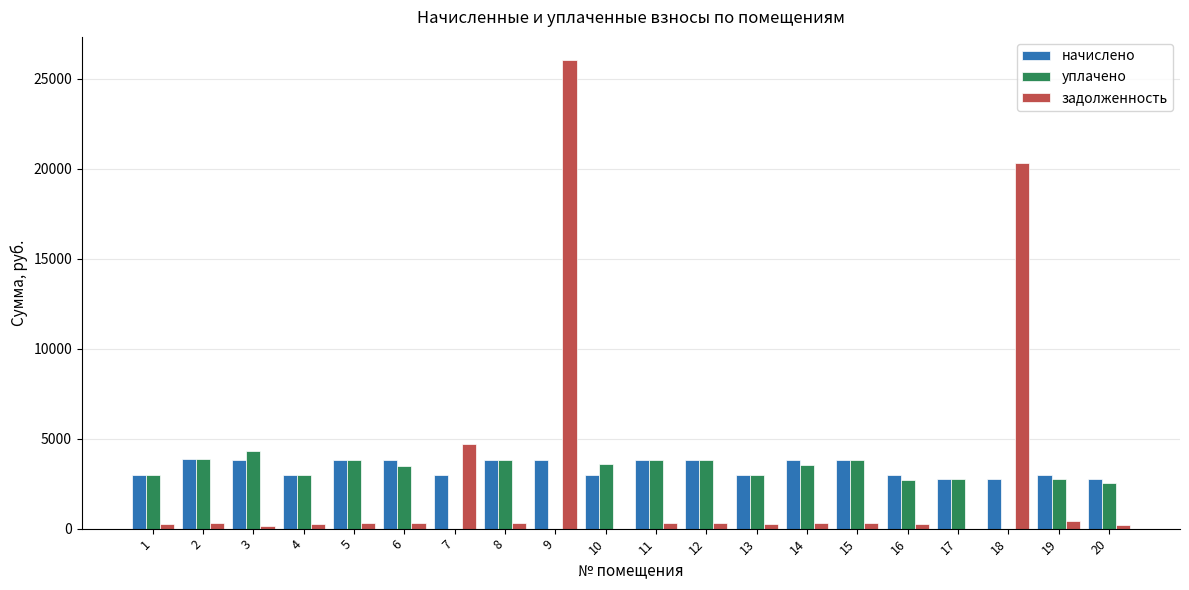

At which label does уплачено reach its peak?

3